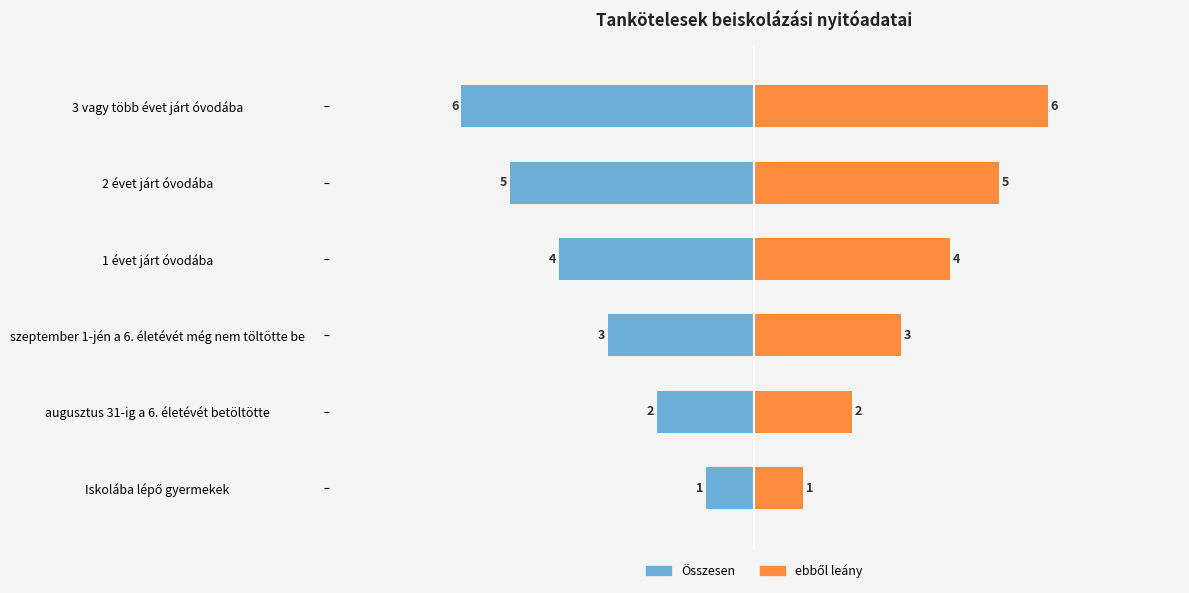

True or false: ebből leány has a value of 3 at augusztus 31-ig a 6. életévét betöltötte.

False